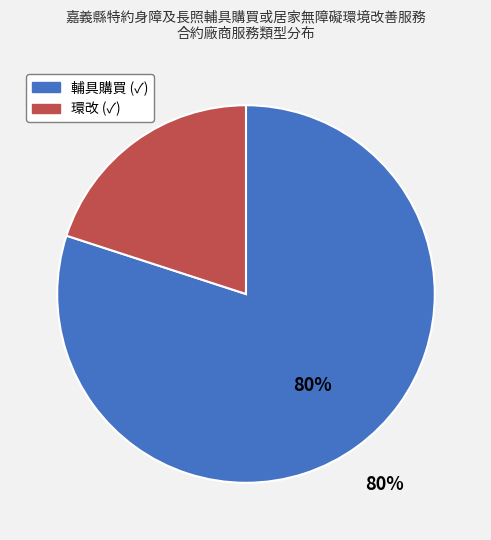

Which slice represents more than half of the pie?

輔具購買 (✓)